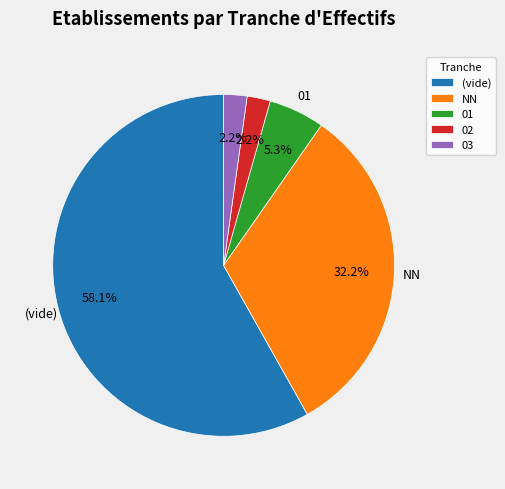

Does (vide) represent more than half of the total?

Yes